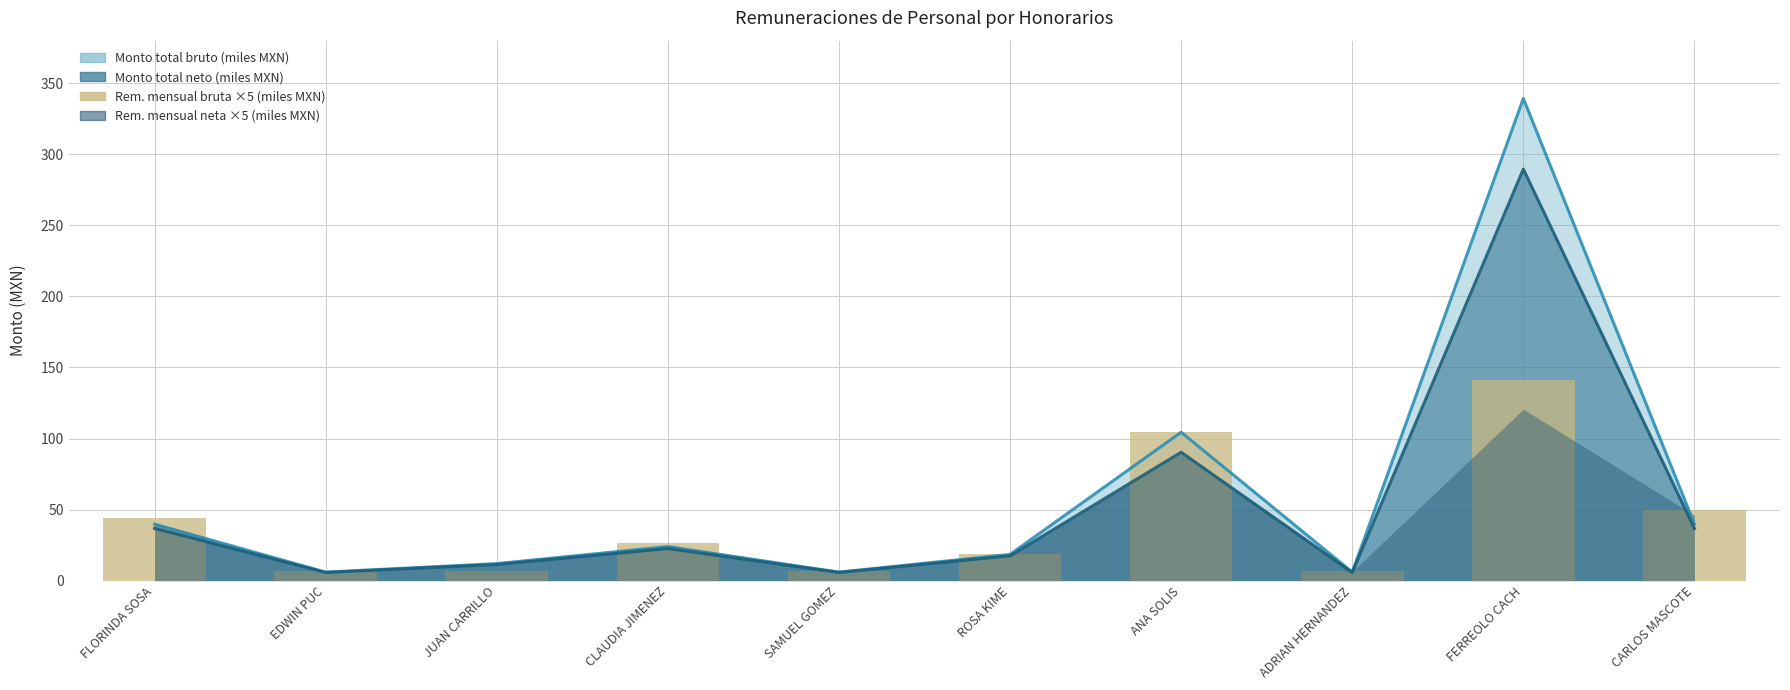

True or false: the data shows 221.3 at FERREOLO CACH.

False